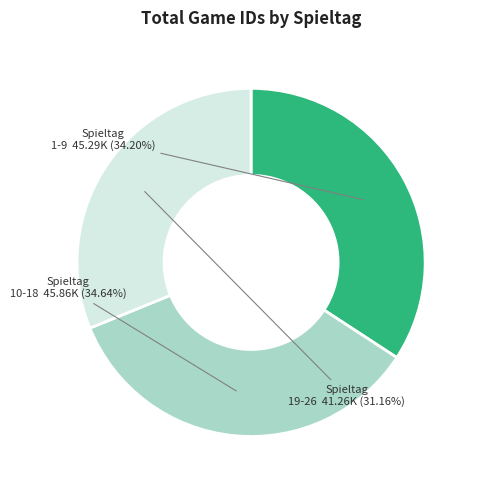

Does any single category account for the majority?

No